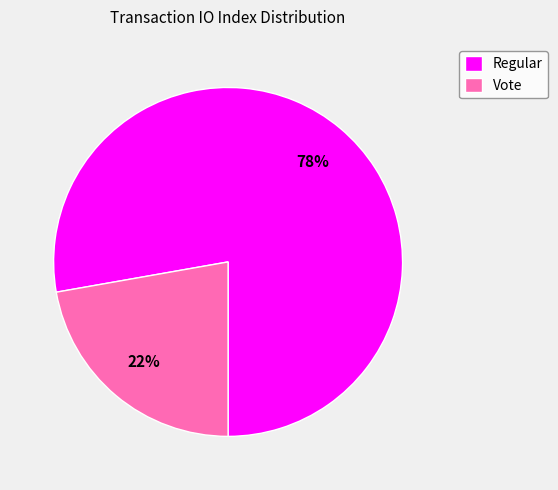

Is the sum of Regular and Vote greater than half?

Yes